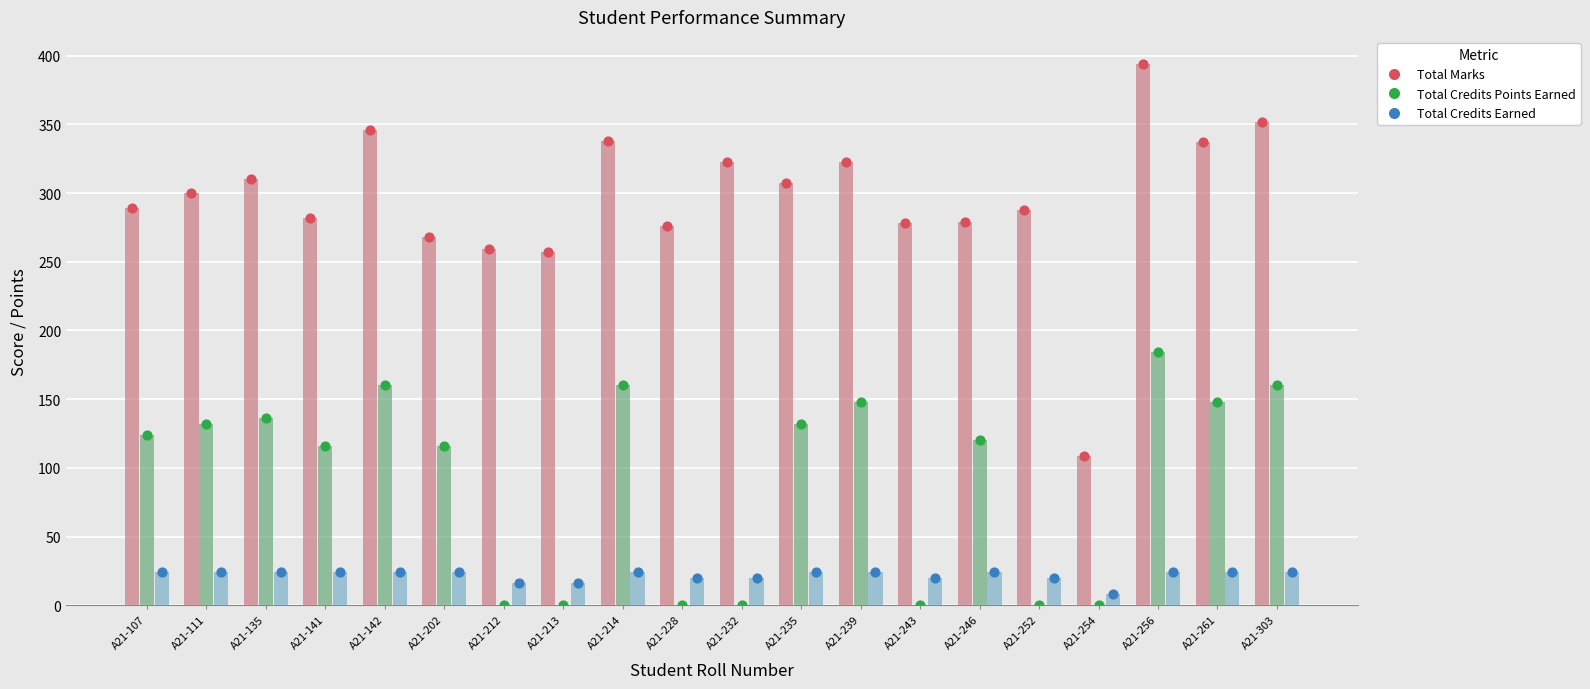

Which series has the largest Y range (max minus min)?

Total Marks